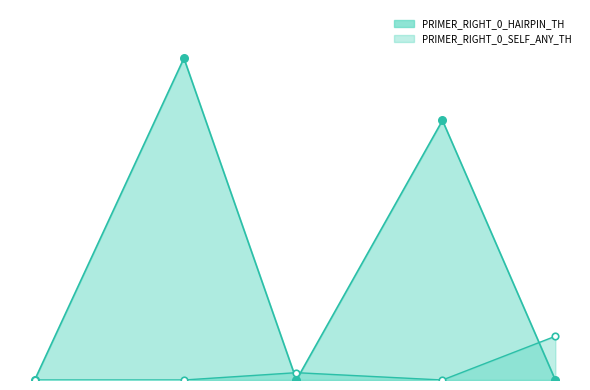

Which series has the largest Y range (max minus min)?

PRIMER_RIGHT_0_HAIRPIN_TH